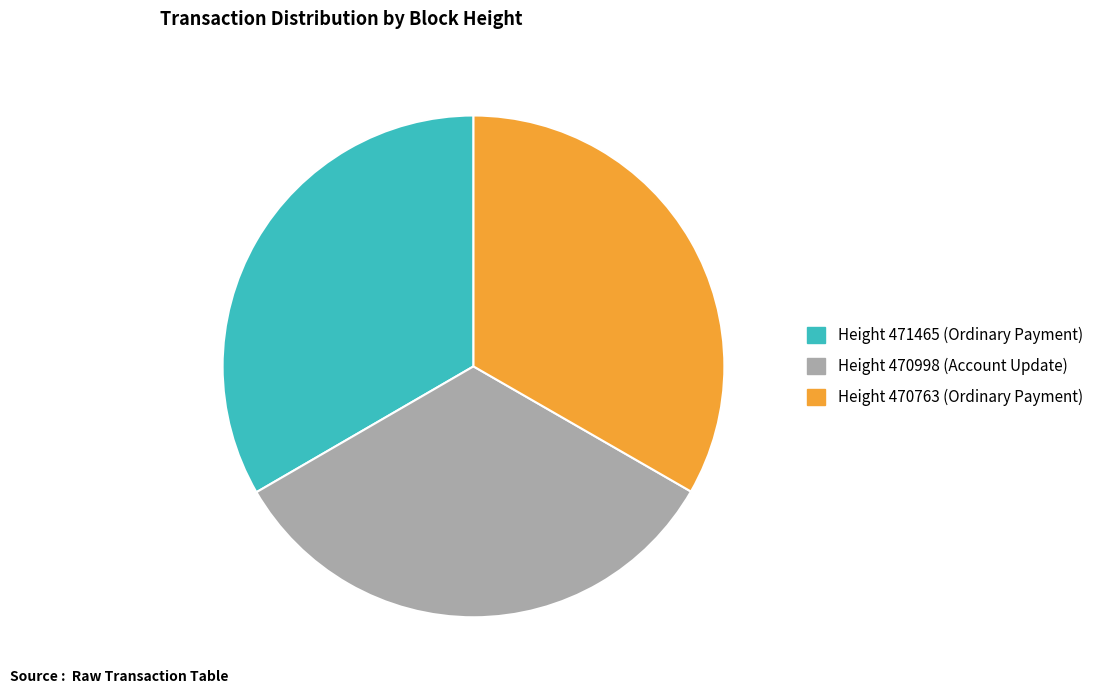

Does Height 470763 (Ordinary Payment) represent more than half of the total?

No